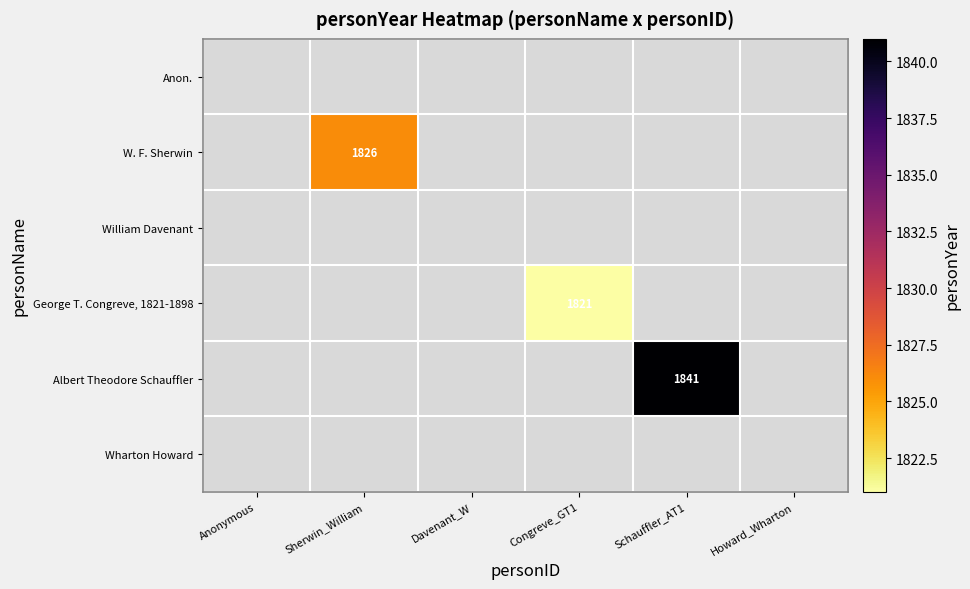

The value of W. F. Sherwin at Sherwin_William is 1826. True or false?

True